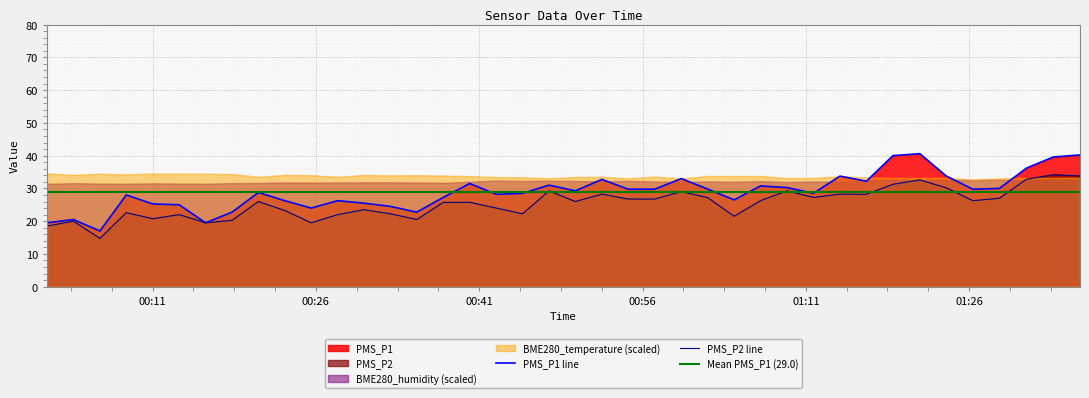

What is the maximum value for PMS_P2 line?

34.2